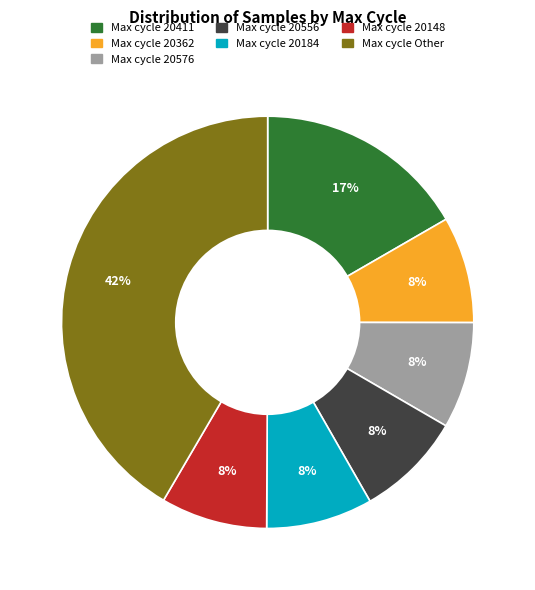

Is there a majority slice in this chart?

No